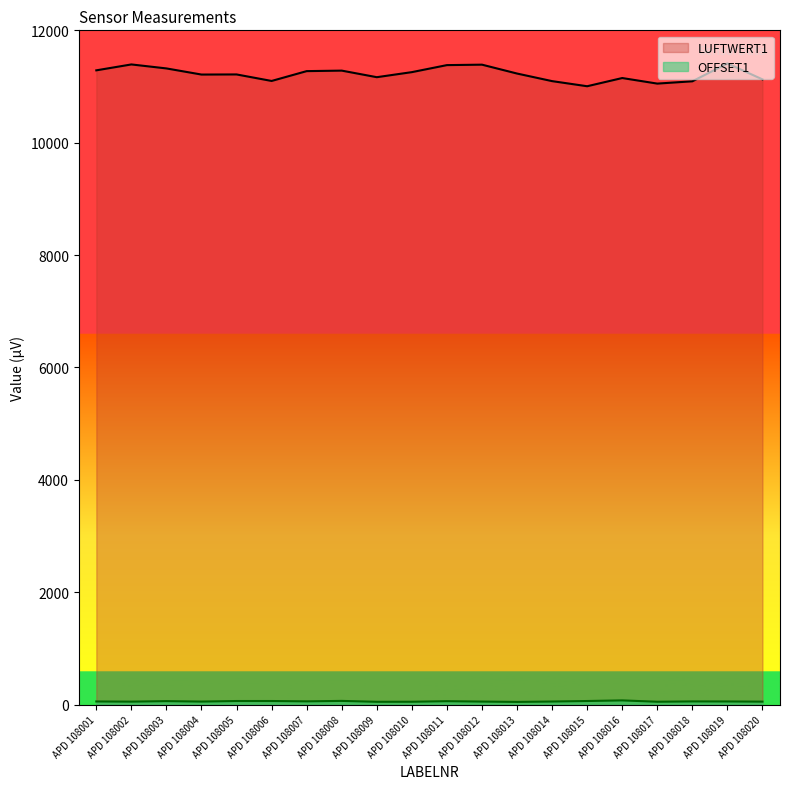

At which category does LUFTWERT1 reach its first local valley?

APD 108004